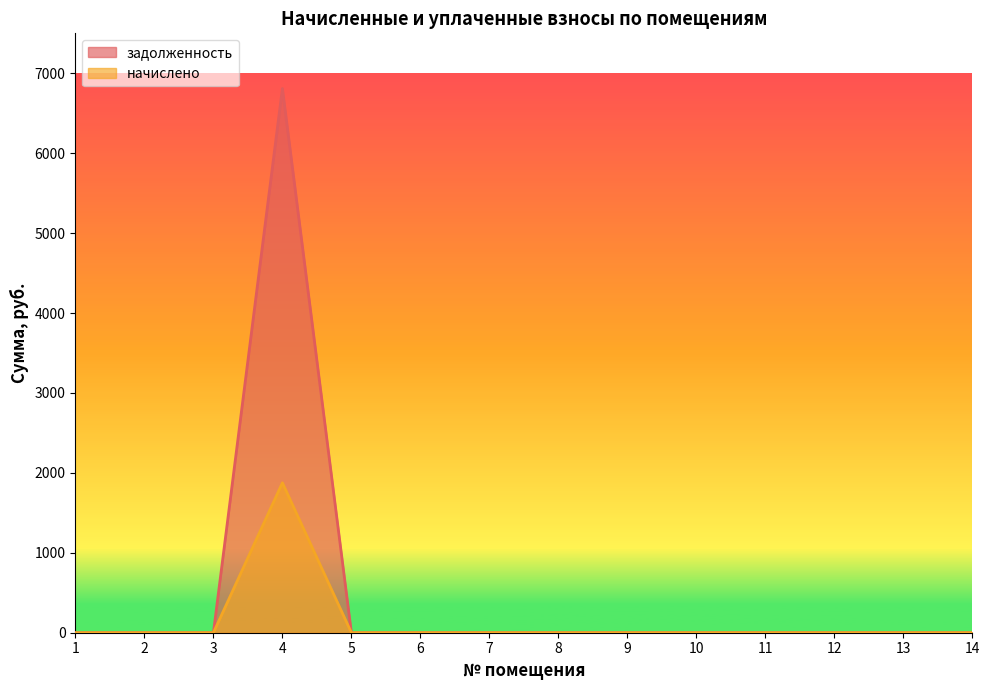

Which has a higher value, 8 or 10?

8